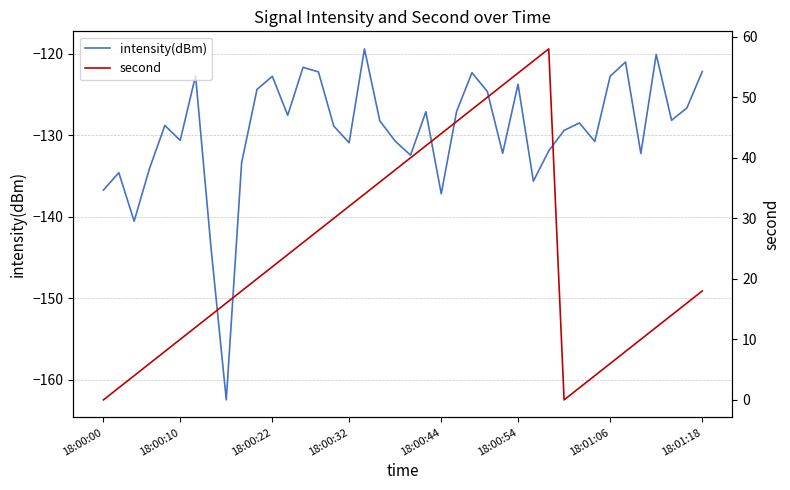

What position from the left is 18:00:10?

2